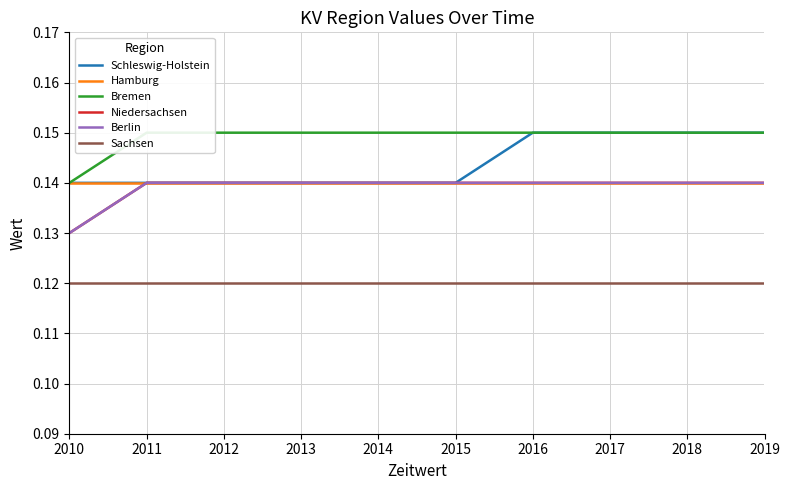

What is the smallest value displayed?

0.1